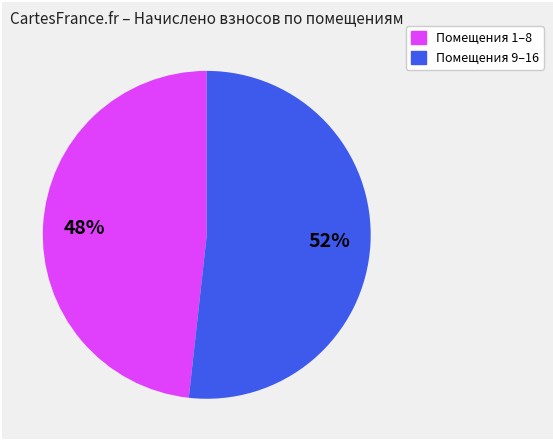

To the nearest percent, what is the average slice percentage?

50%